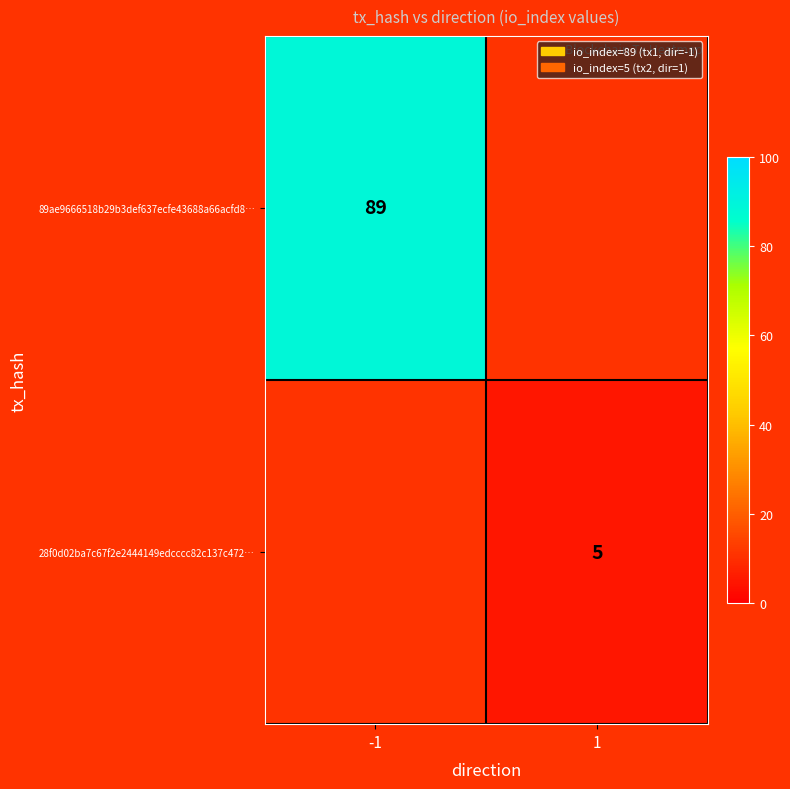

The 89ae9666518b29b3def637ecfe43688a66acfd8… series shows 89 at -1. True or false?

True